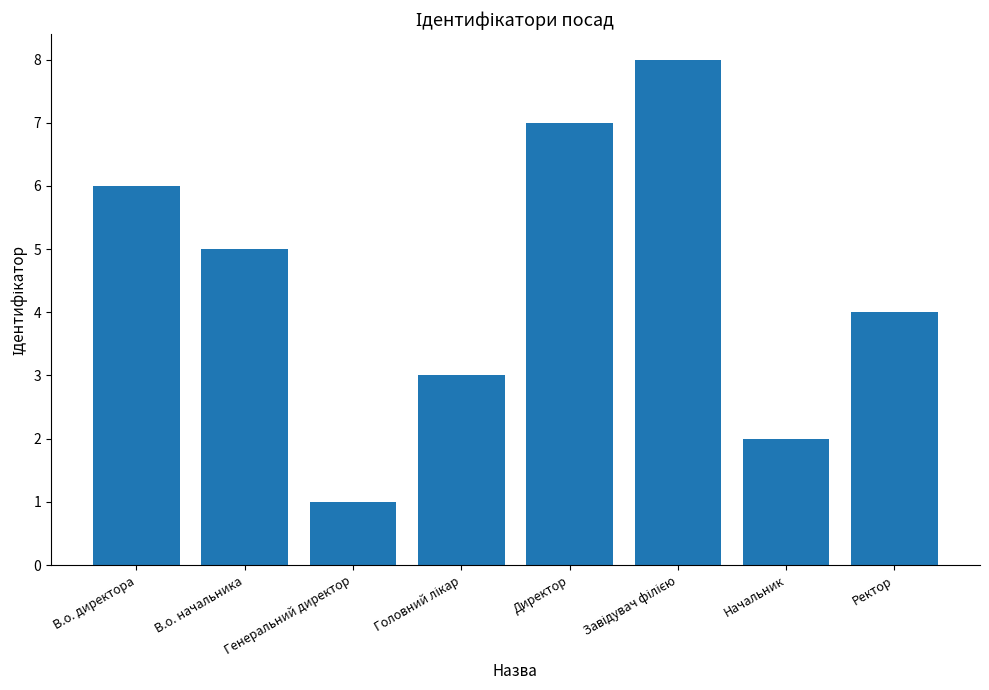

Where is the data nearest to the value 4?

Ректор